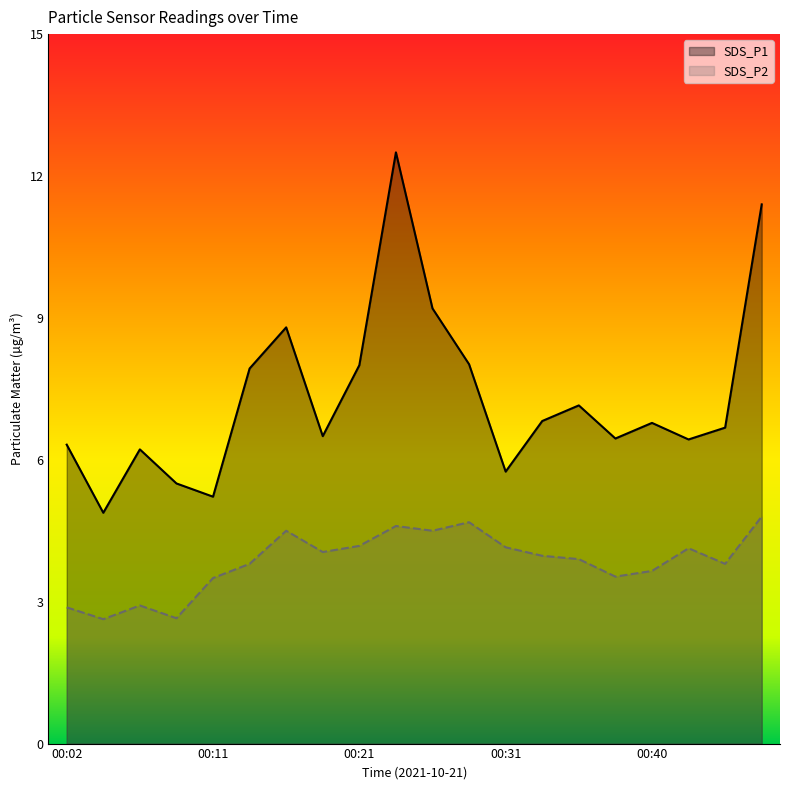

The SDS_P1 series shows 7.2 at 00:36. True or false?

True